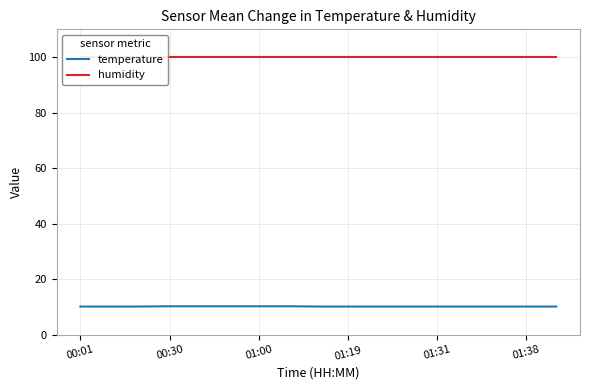

Is it true that temperature equals 3.1 at 01:19?

False